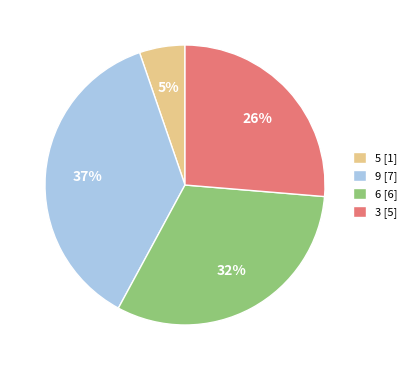

Is 5 [1] the majority of the pie?

No